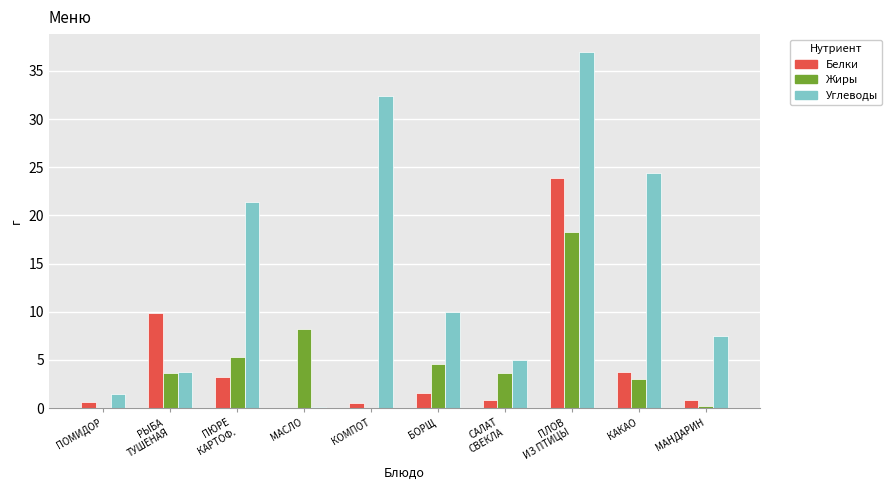

What is the sum of the Жиры values at РЫБА
ТУШЕНАЯ and САЛАТ
СВЕКЛА?

7.3